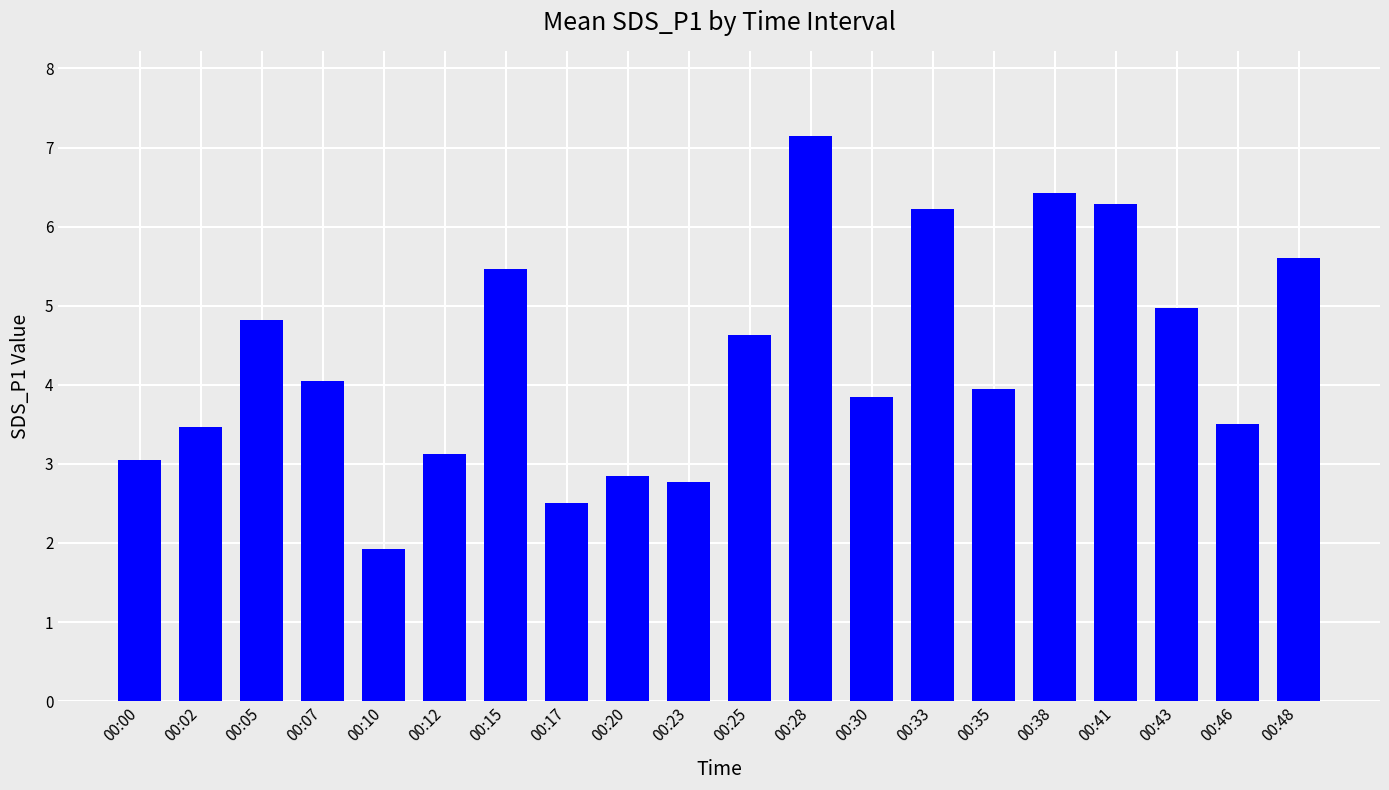

What is the average value?

4.3